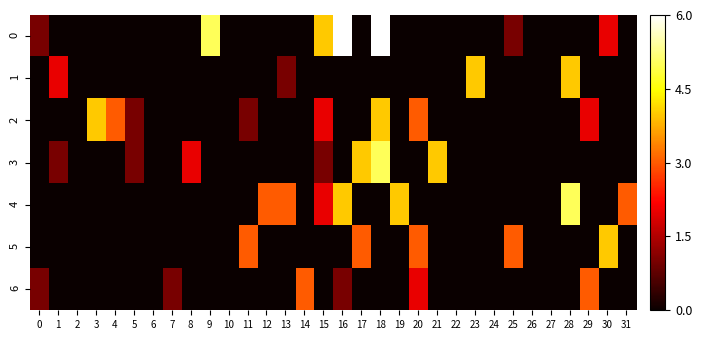

Rank the series by their maximum value, from lowest to highest.

6, 1, 2, 5, 3, 4, 0